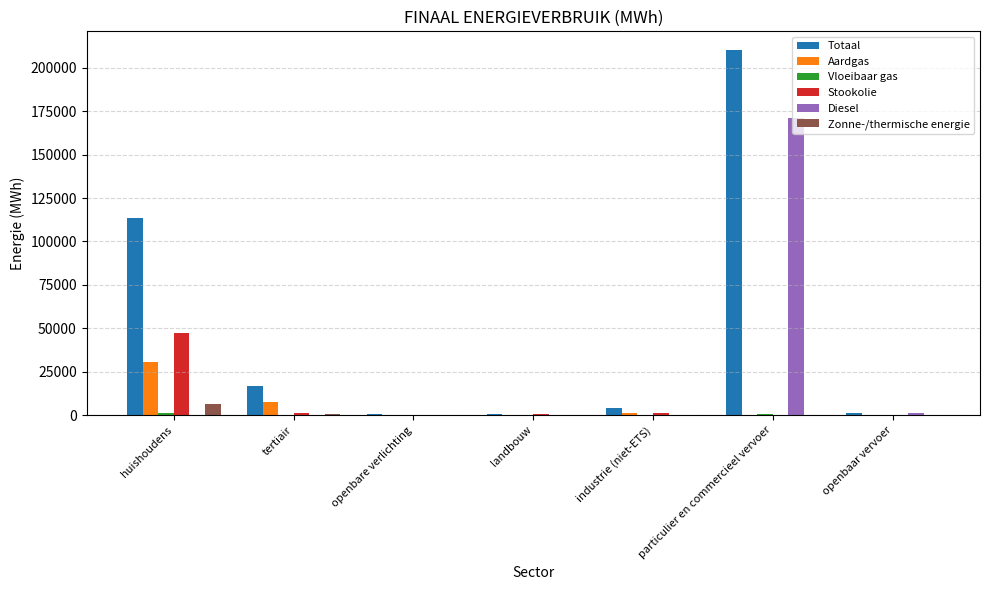

Is it true that Aardgas equals -14047.5 at openbaar vervoer?

False